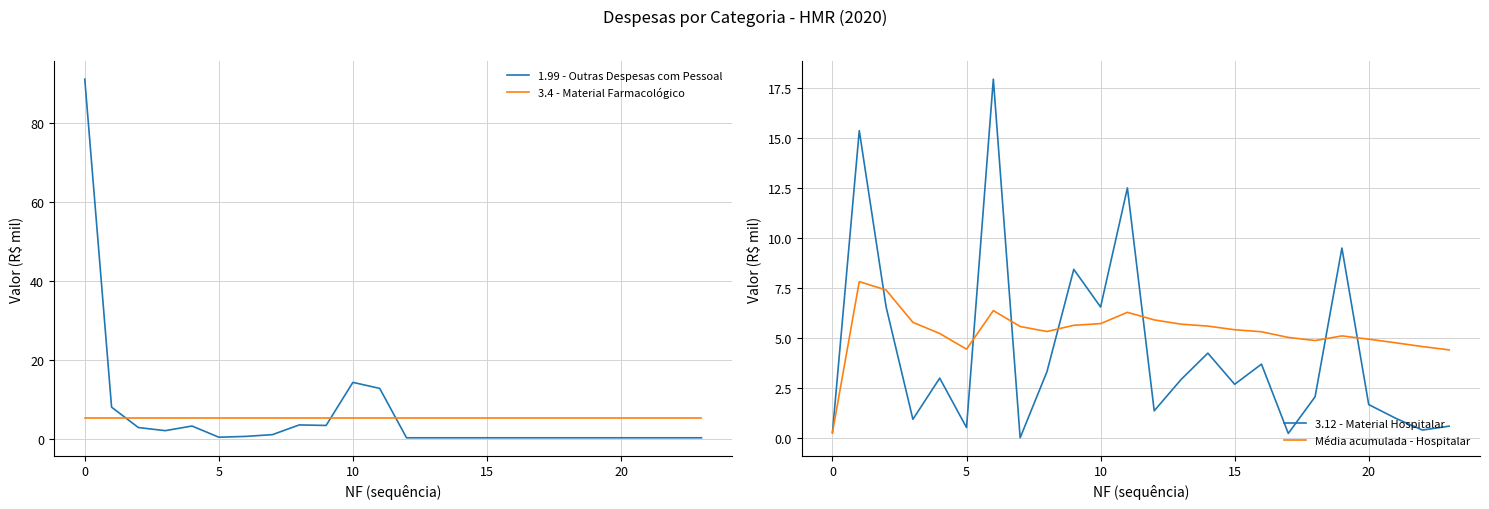

At which category does the chart reach its minimum across all series?

7